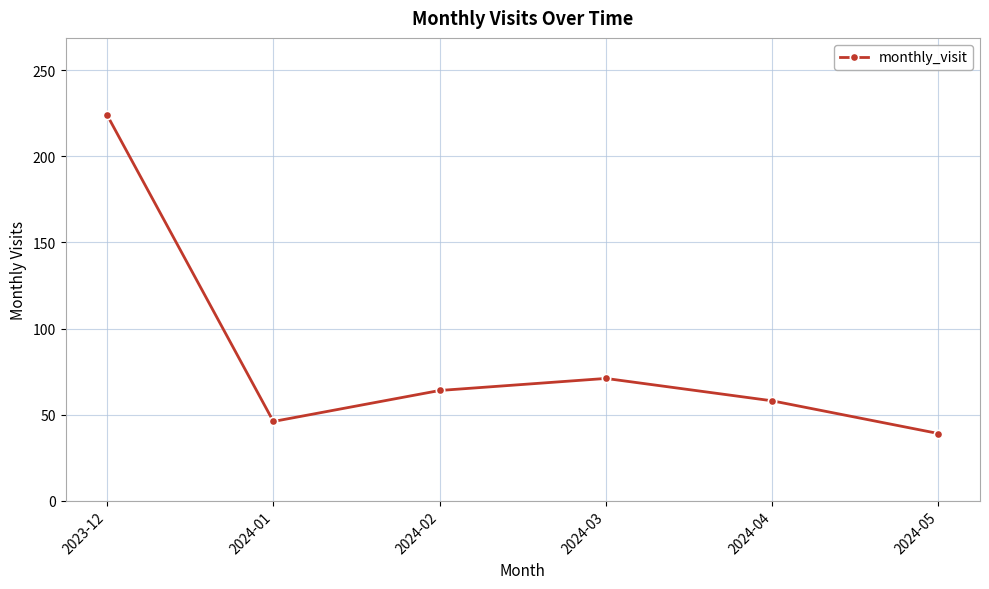

What is the label of the 3rd point from the left?

2024-02